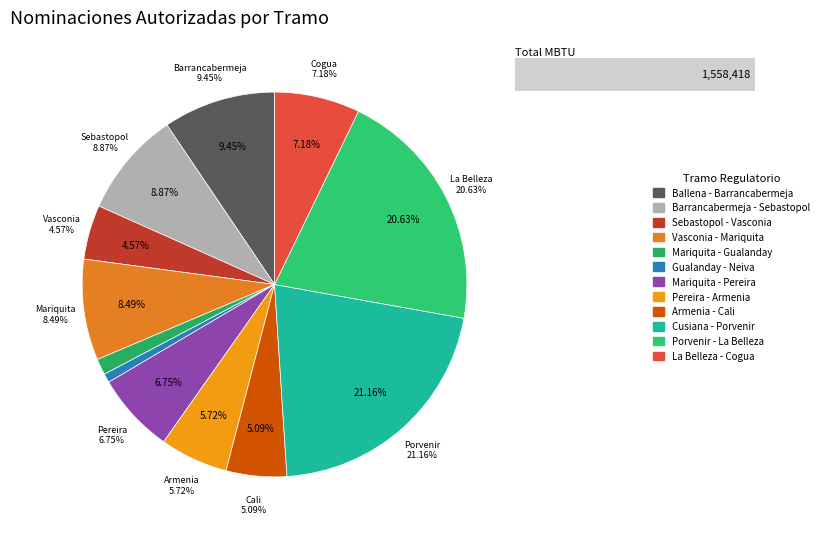

To the nearest percent, what percentage of the pie is Cusiana - Porvenir?

21%